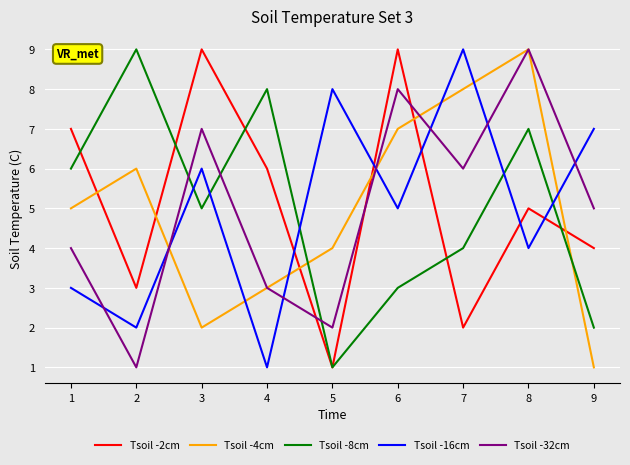

Where is Tsoil -8cm nearest to the value 5?

3